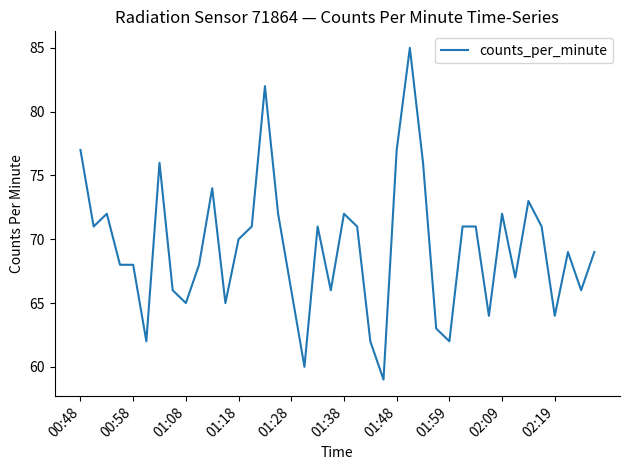

What is the greatest value displayed?

85